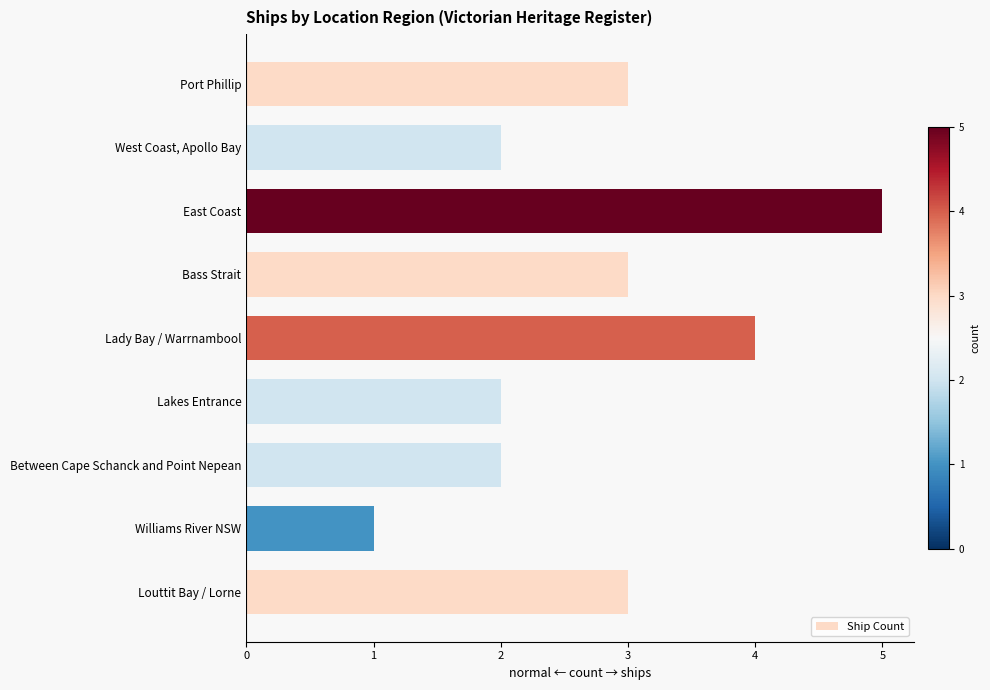

What is the ratio of the value at Williams River NSW to the value at Bass Strait?

0.3